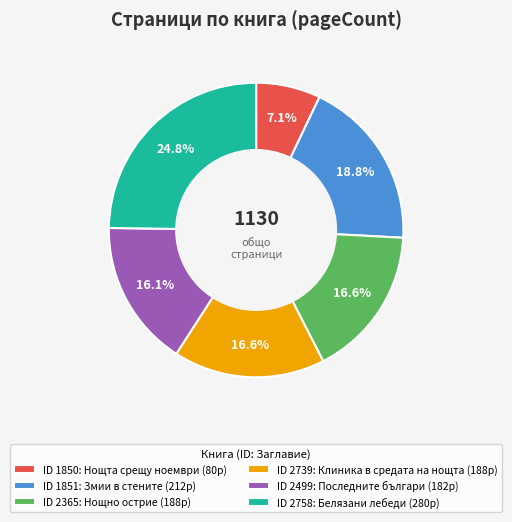

Does any single category account for the majority?

No